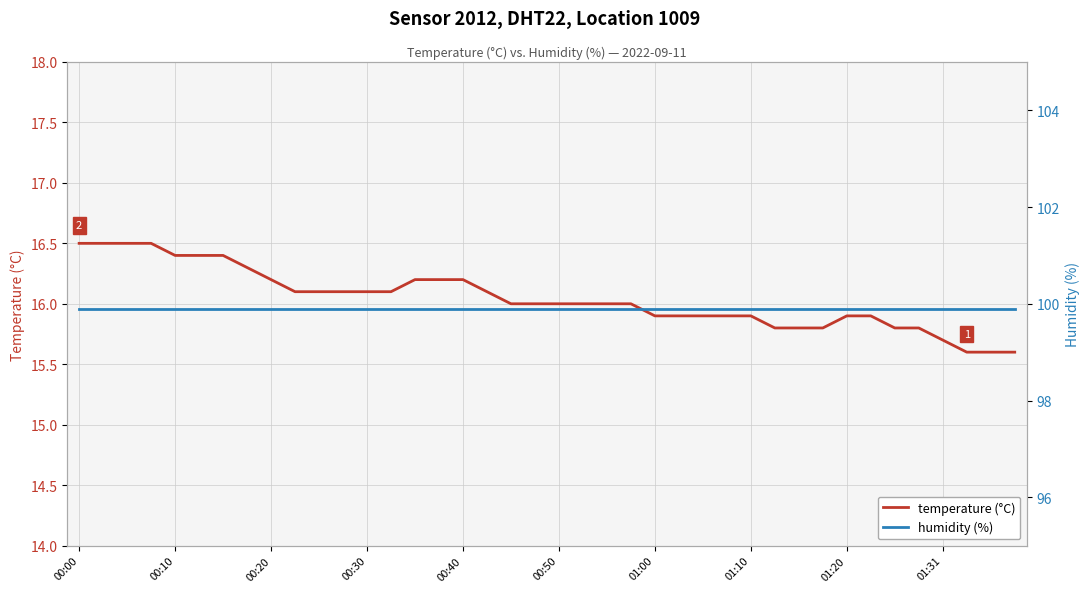

What are all the series names shown in the legend?

temperature (°C), humidity (%)